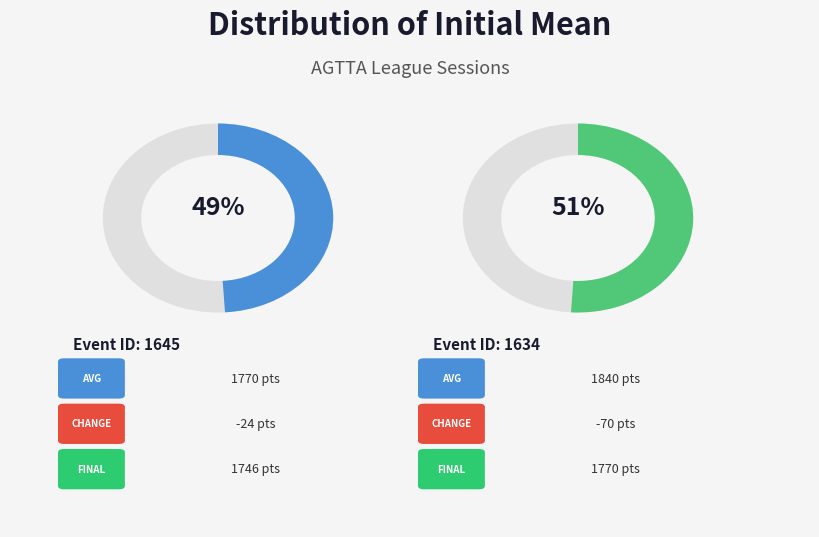

Do 1634 and 1645 together represent more than half of the pie?

Yes